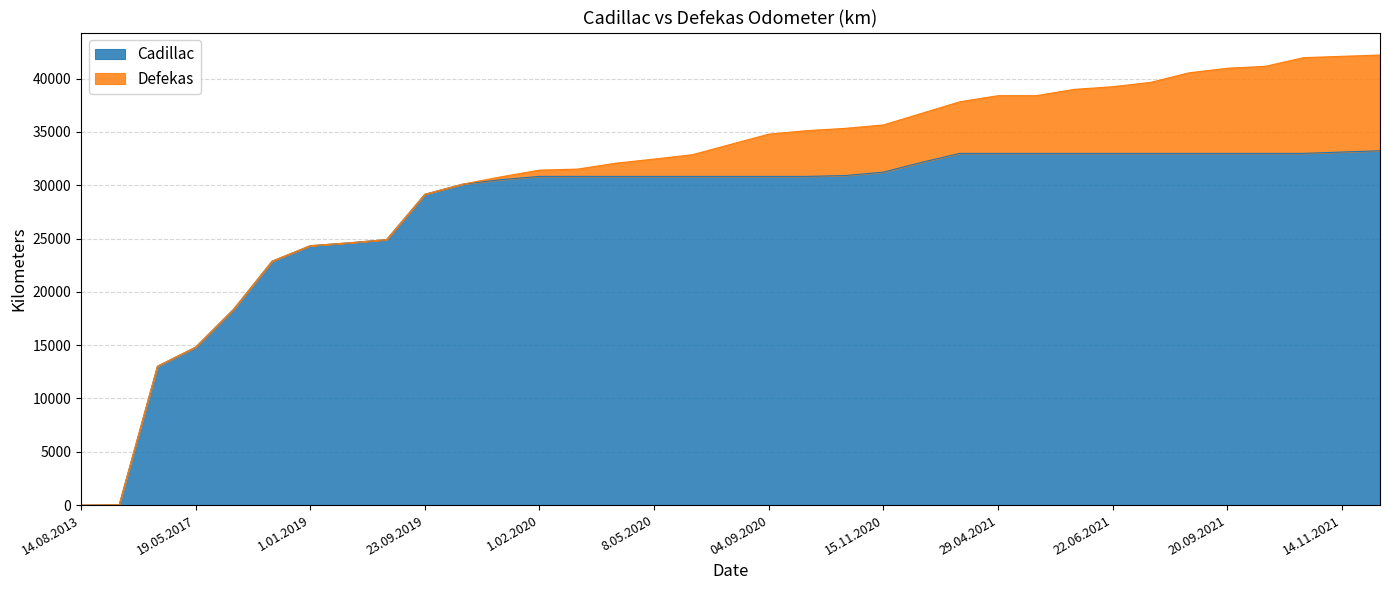

True or false: the data has more than 2 interior local peaks.

False